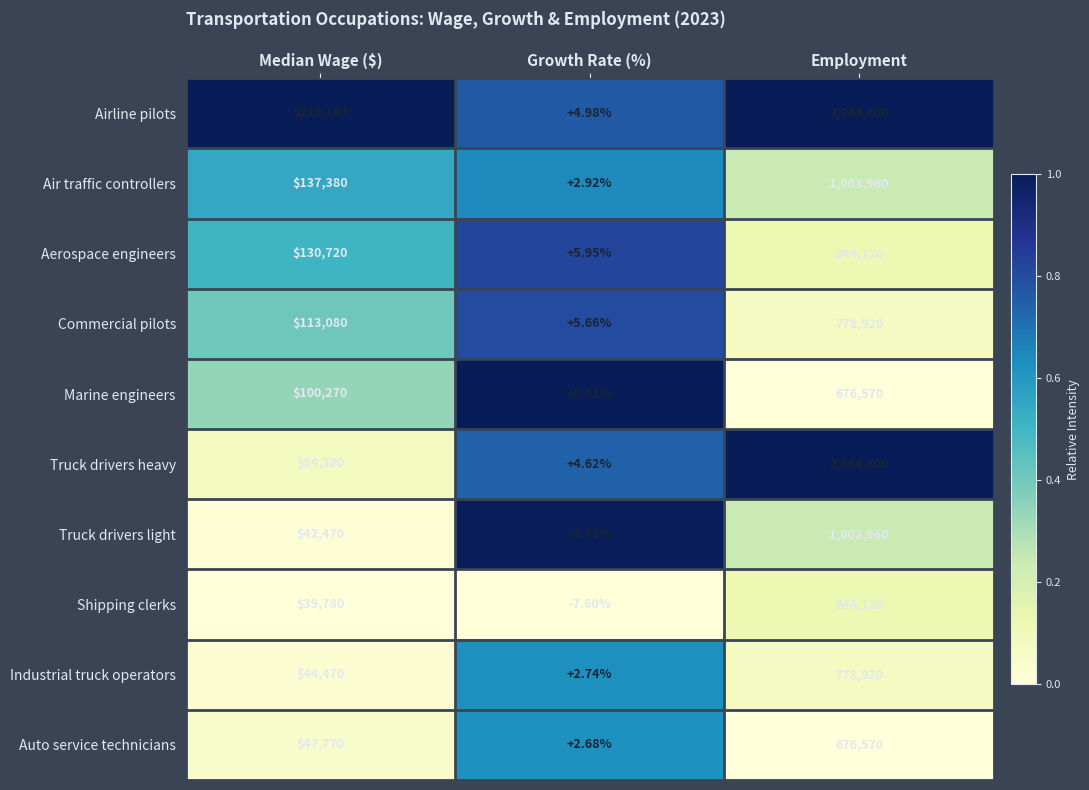

Which series changed the most between Growth Rate (%) and Employment?

Truck drivers heavy